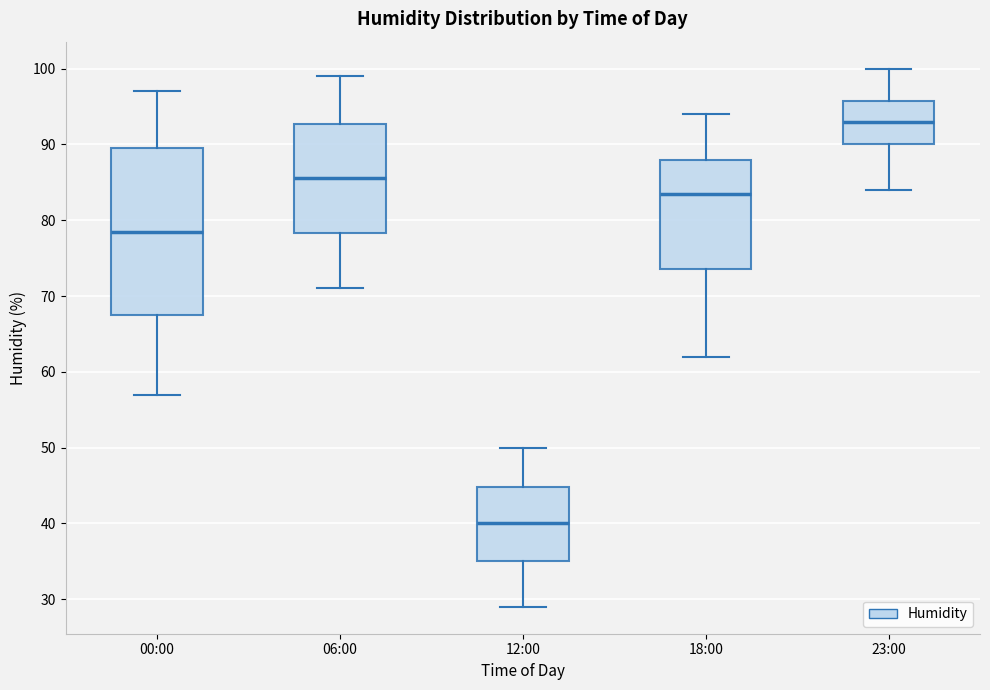

Where is the upper edge of the box for 06:00 on the y-axis? The values are not printed on the chart, so give them approximately, as read against the axis.

93